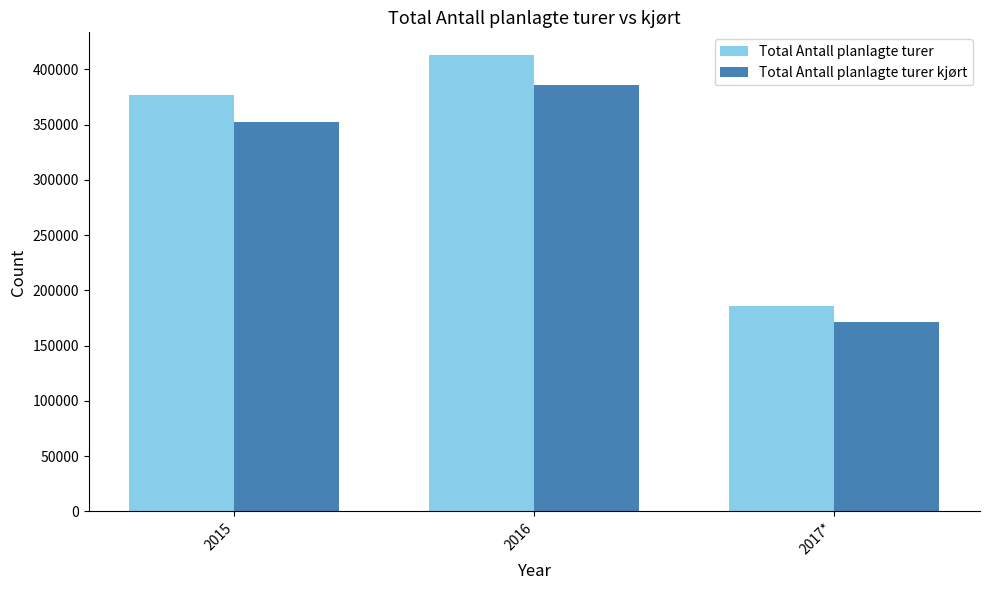

Count the Total Antall planlagte turer kjørt values in the range 171377 to 386128.

3